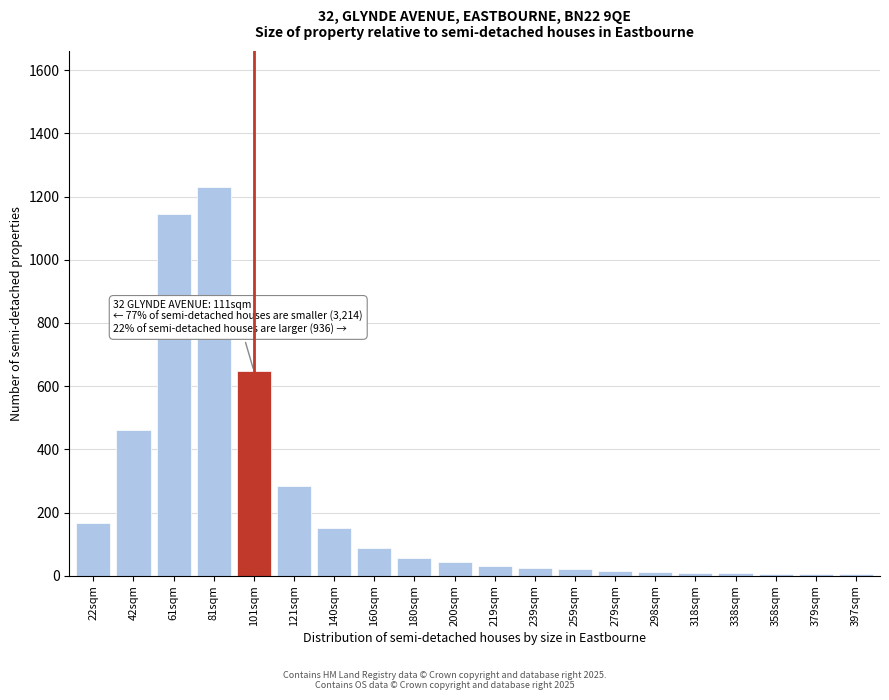

True or false: the data shows 32 at 219sqm.

True